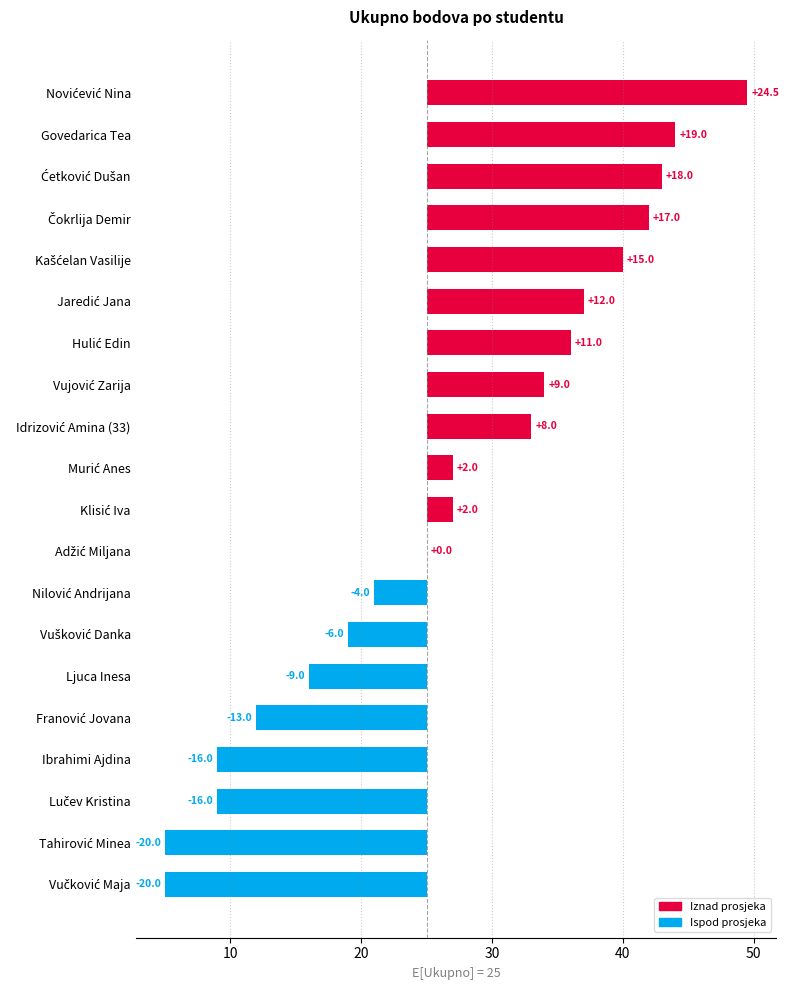

What is the difference between the maximum and minimum values?

44.5